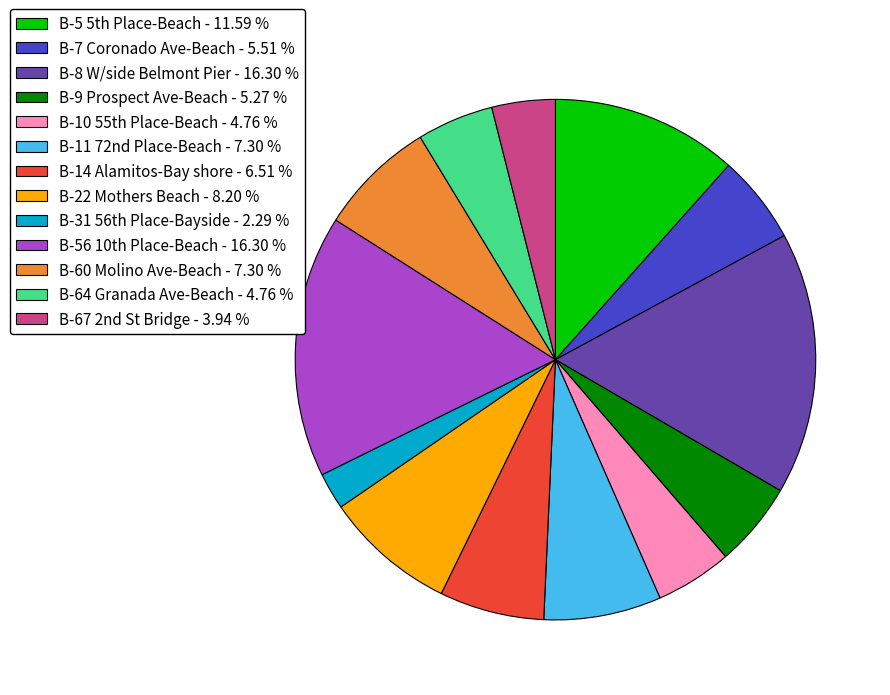

Count the number of slices in the pie.

13